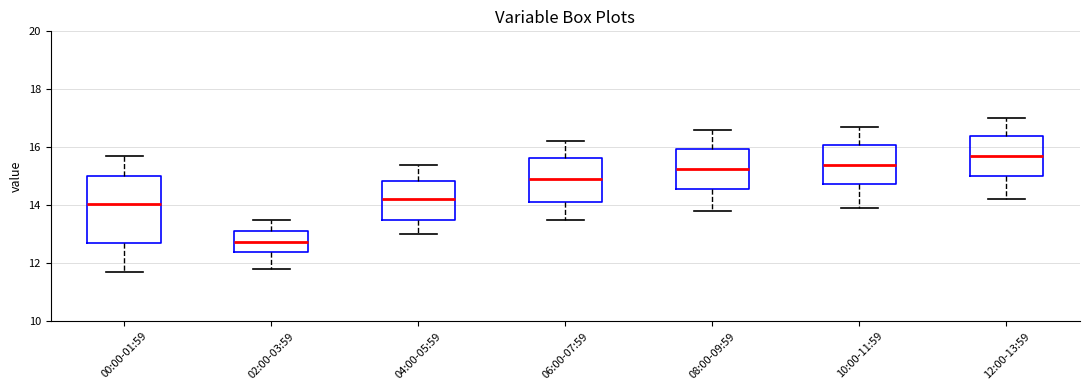

Which box is the tallest, from its lower edge to its upper edge?

00:00-01:59